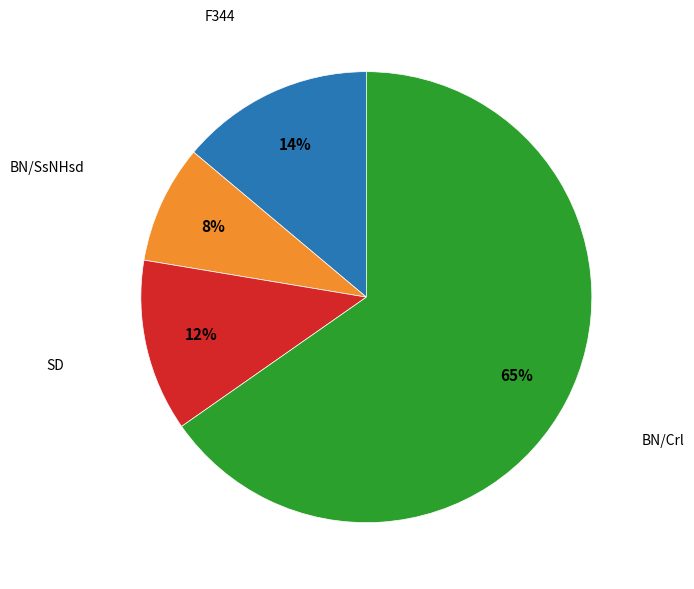

How many segments does this pie chart have?

4